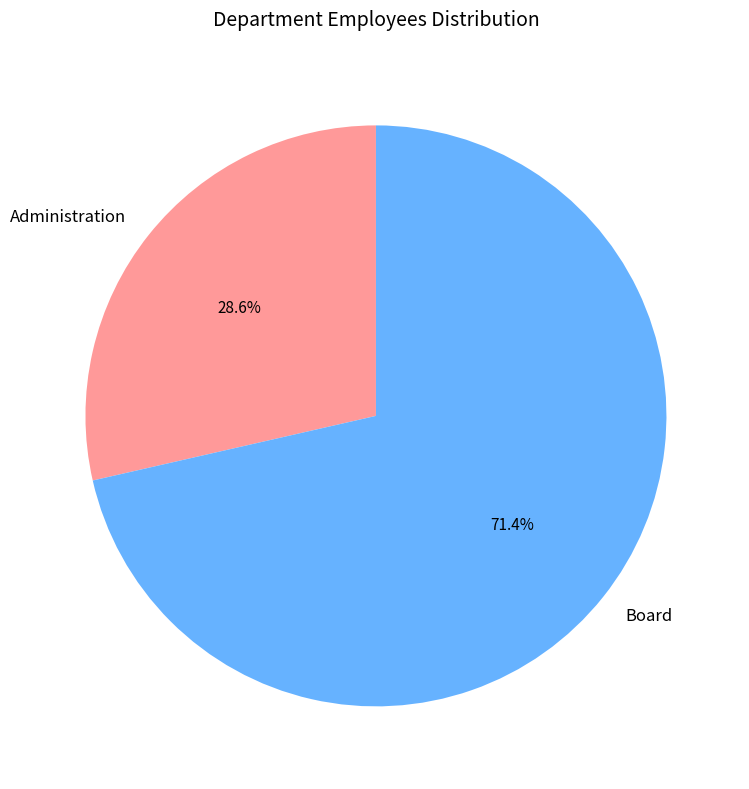

To the nearest percent, what portion does Administration represent?

29%